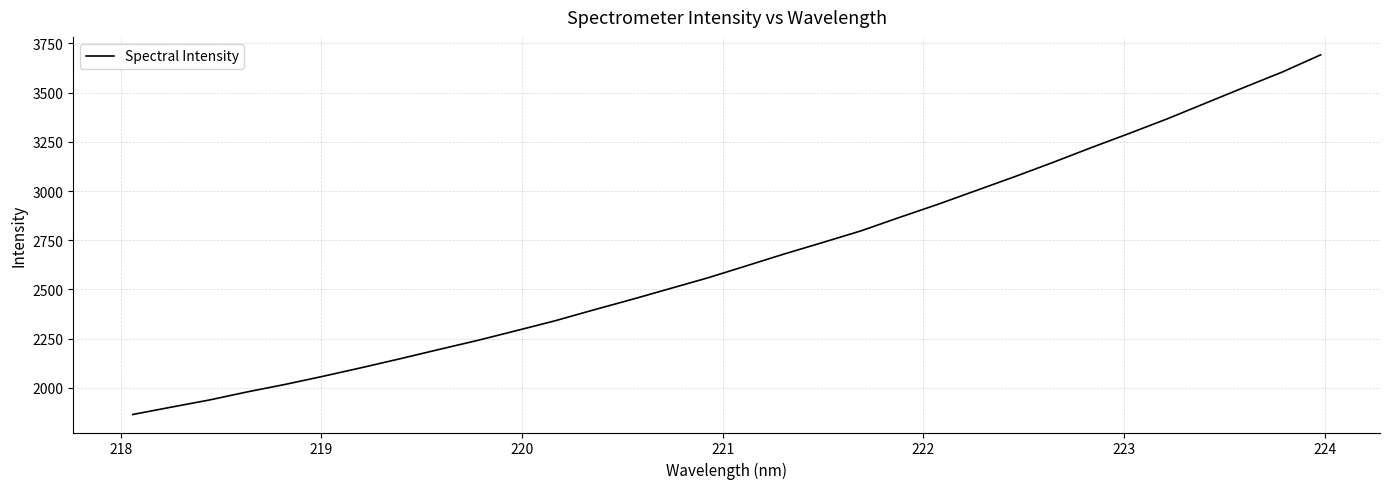

What is the difference between the maximum and minimum values?

1826.5